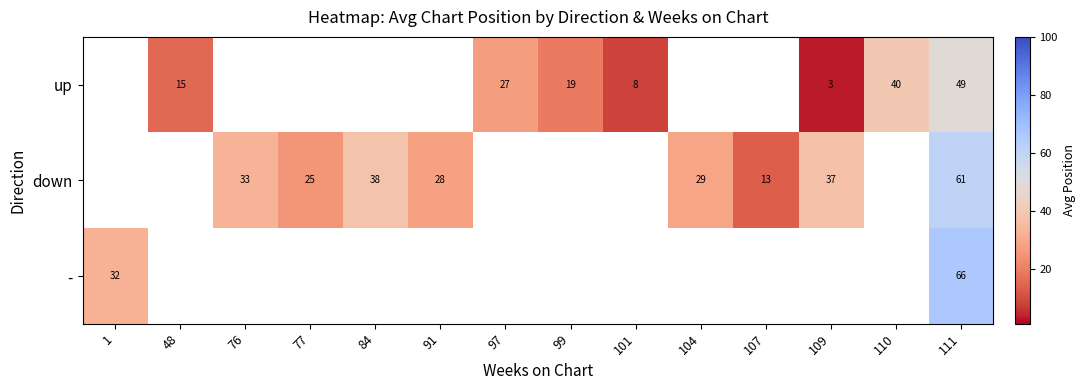

The value of down at 107 is 13. True or false?

True